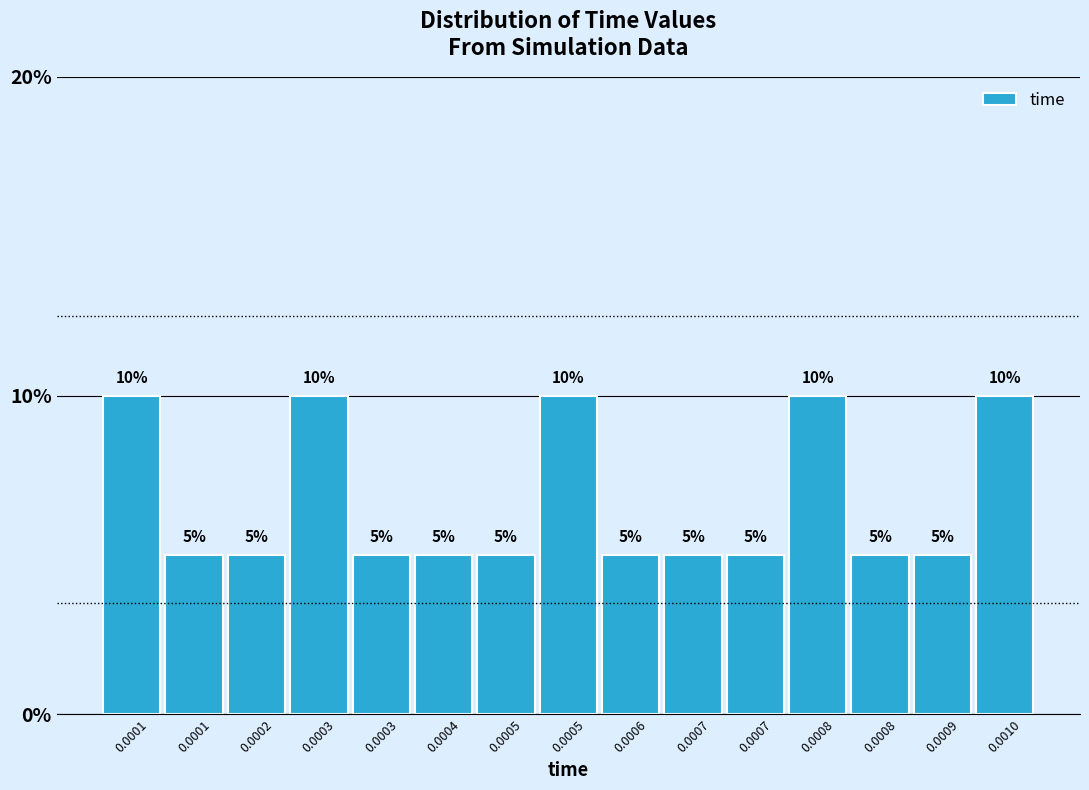

How many bars are there in total?

15